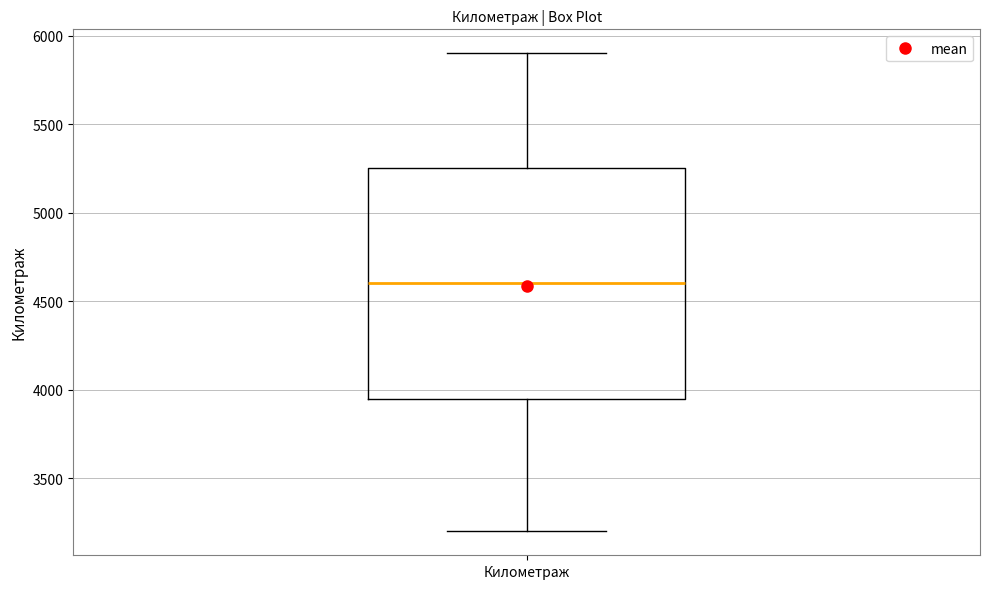

Where is the upper edge of the box for Километраж on the y-axis? The values are not printed on the chart, so give them approximately, as read against the axis.

5250